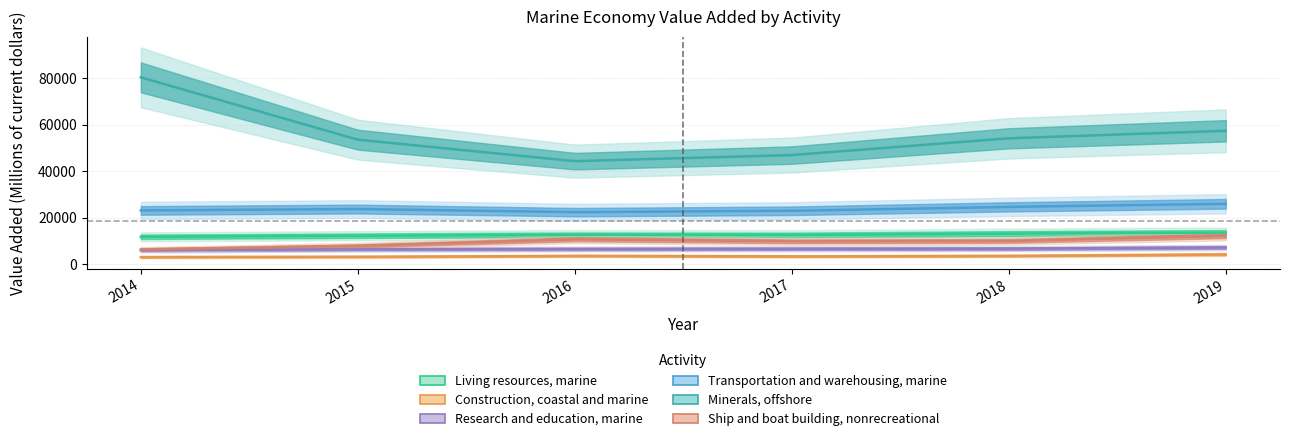

Count the number of data series in this chart.

6